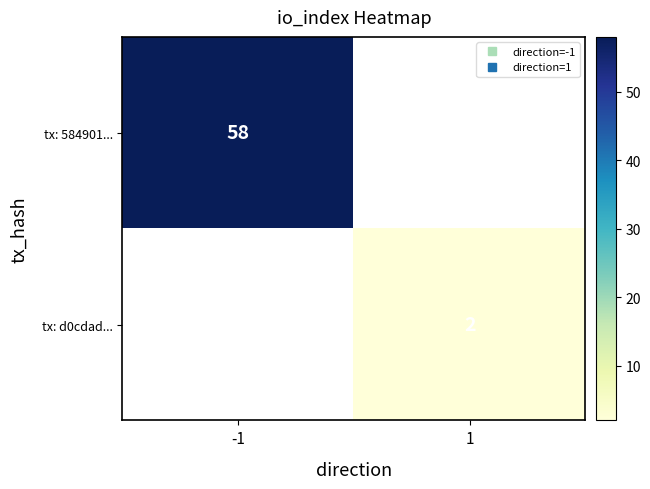

What is the greatest value displayed?

58.0